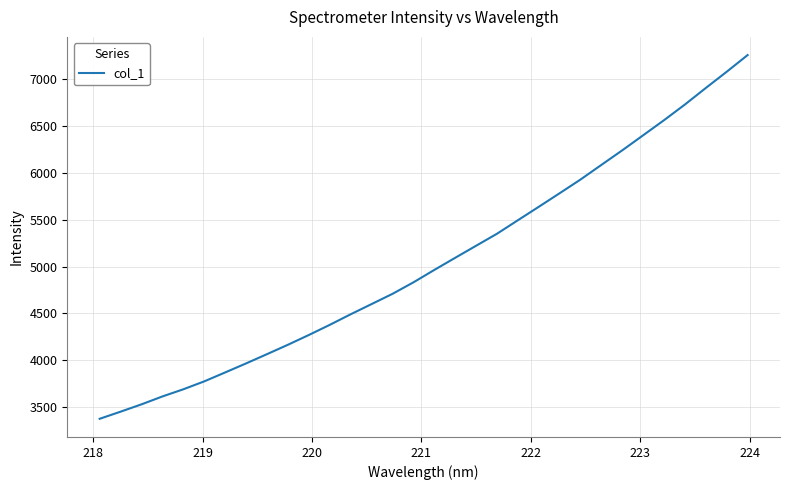

Does the chart have visible grid lines?

Yes